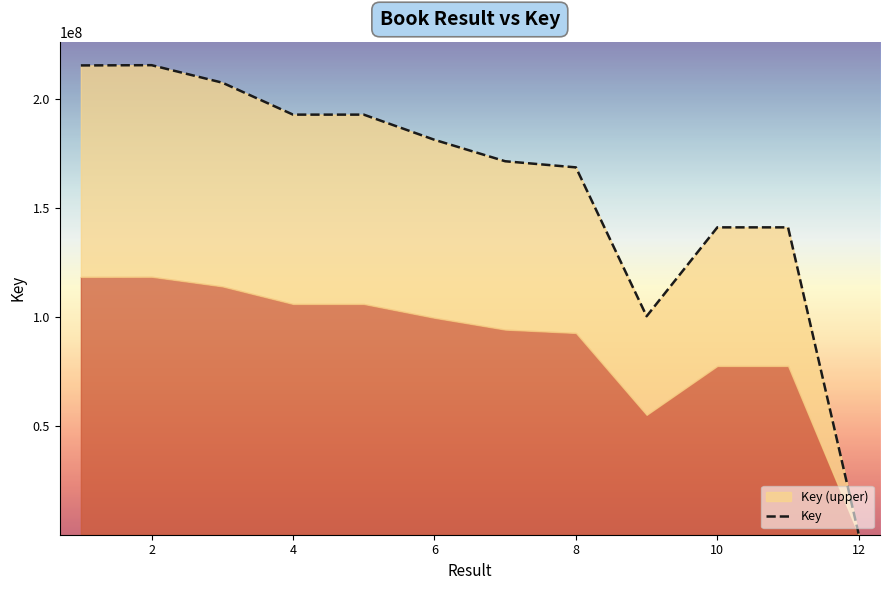

Where is the data nearest to the value 107808645?

9